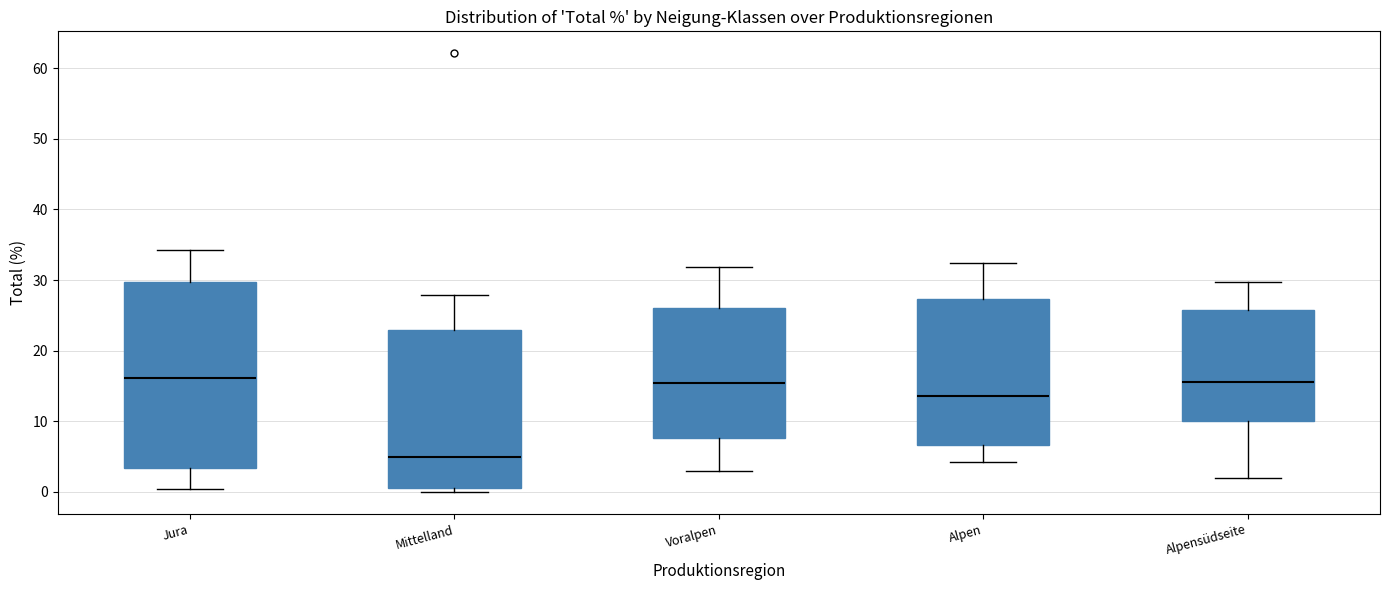

Comparing the boxes themselves (not the whiskers), which one is the tallest?

Jura